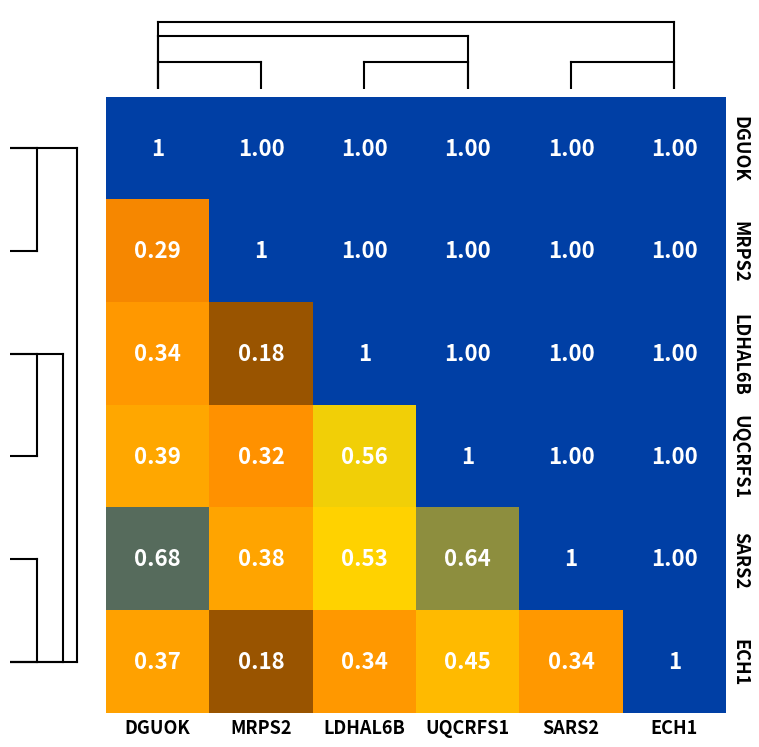

Which series has the largest total across all categories?

DGUOK